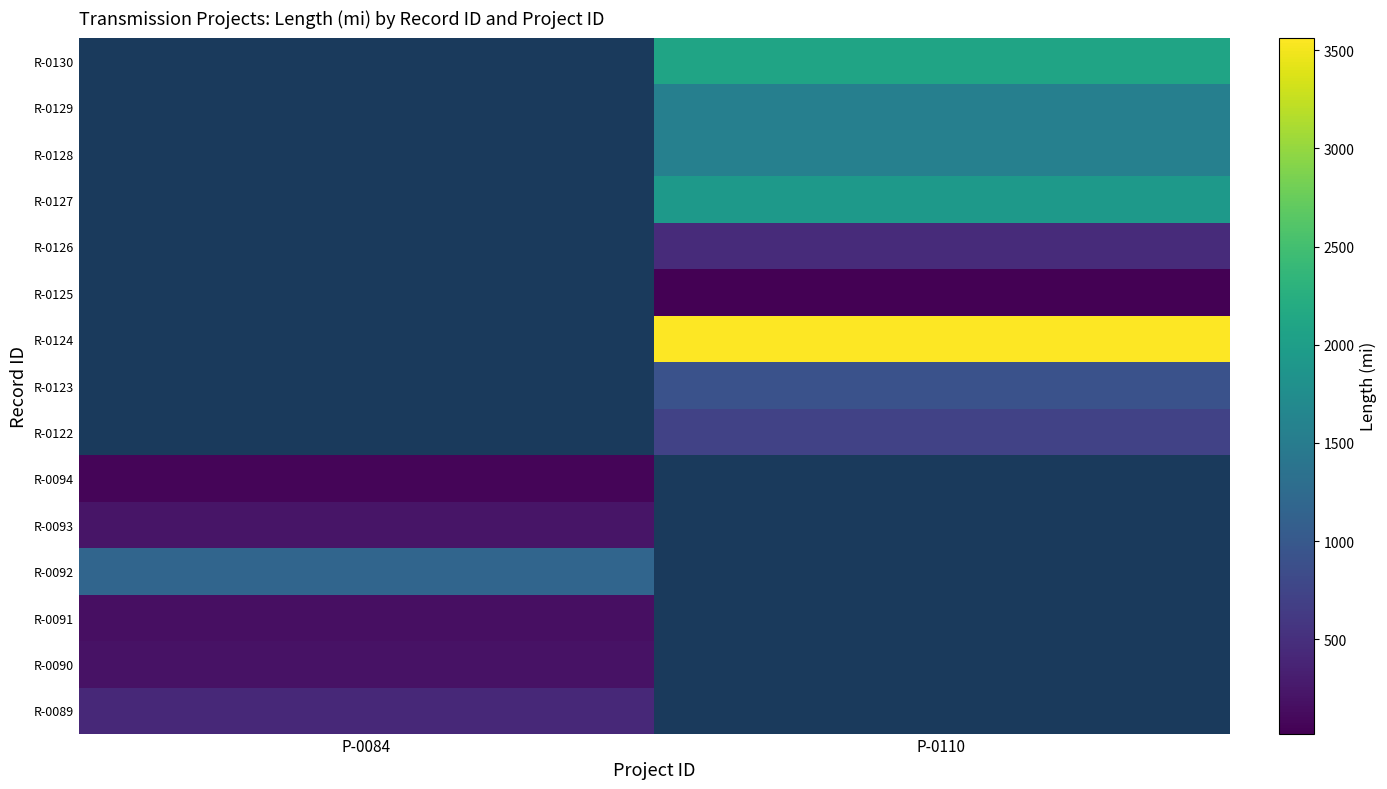

What is the greatest value displayed?

3564.0